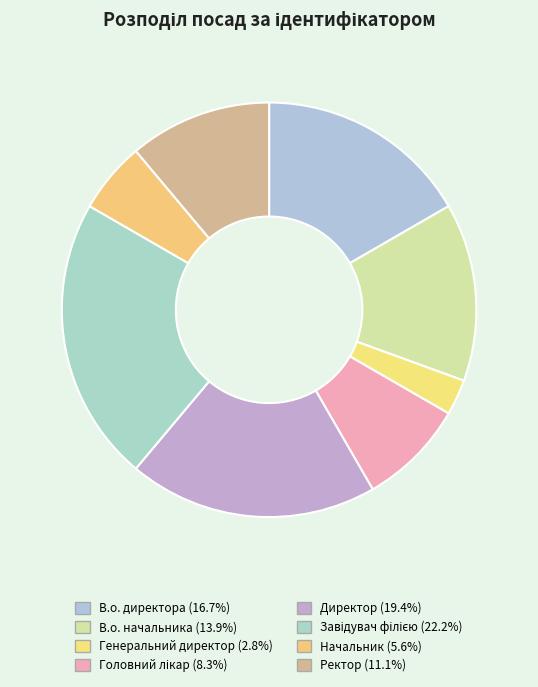

How many segments does this pie chart have?

8